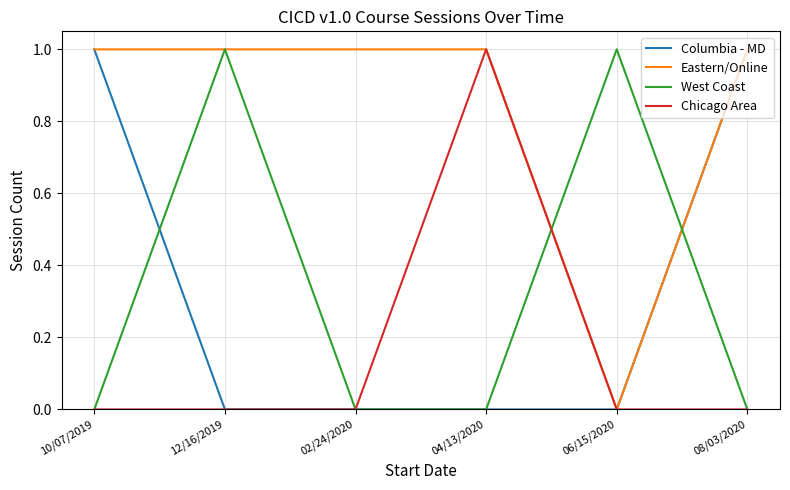

At which label does Chicago Area reach its peak?

04/13/2020